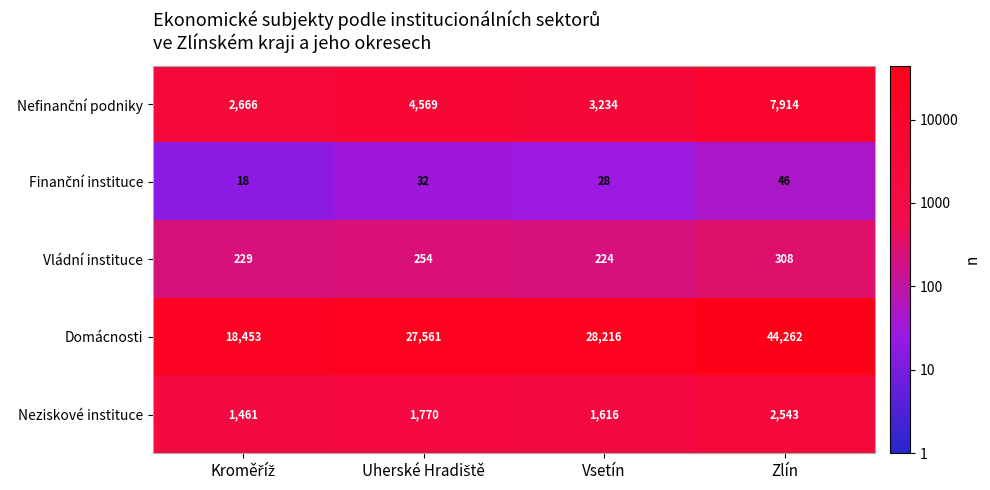

Which series has the largest range (max minus min)?

Domácnosti